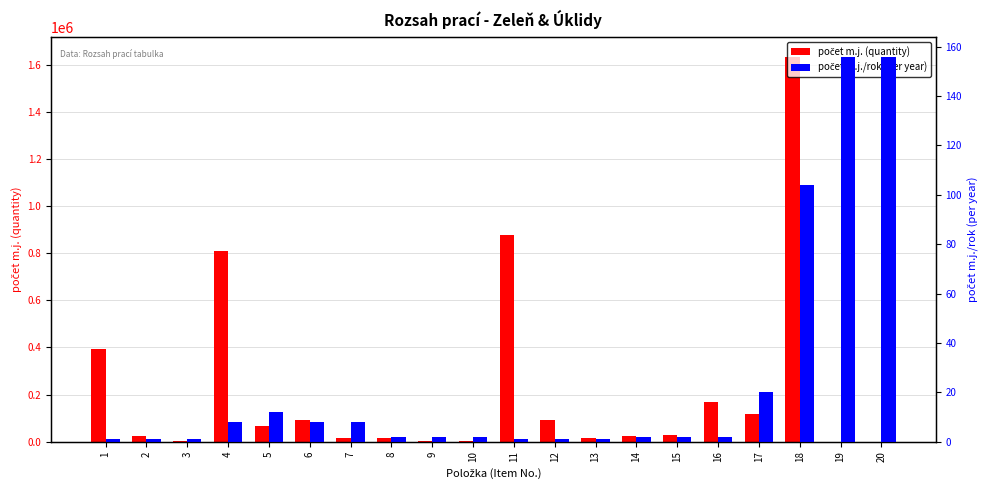

Between 6 and 10, which series saw the biggest shift?

počet m.j. (quantity)